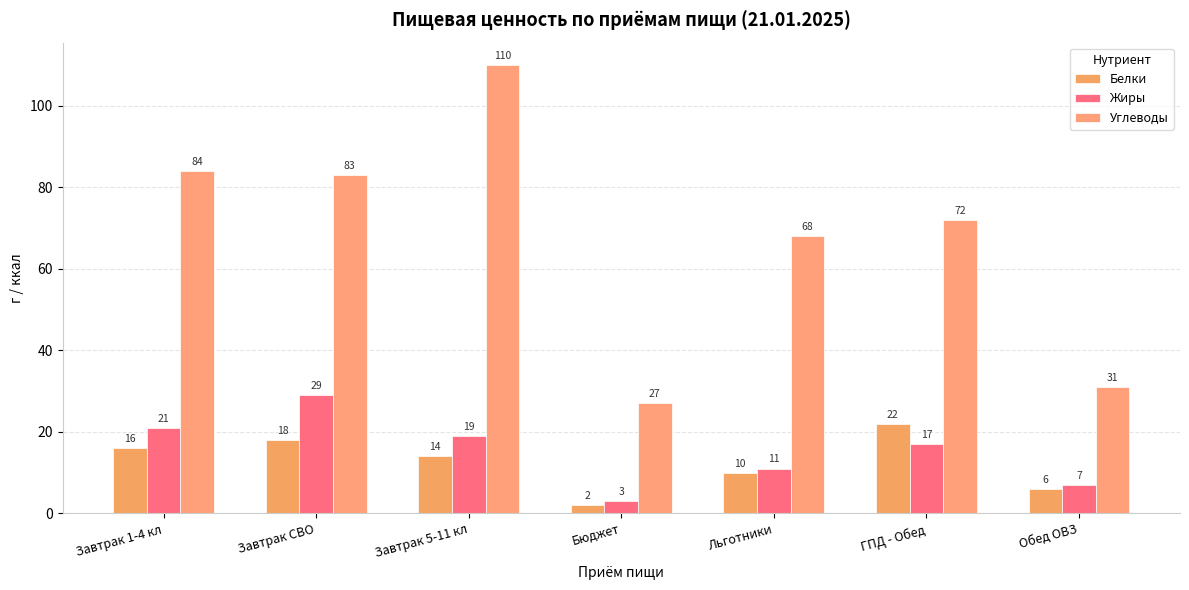

What is the difference between the maximum and minimum values in the Жиры series?

26